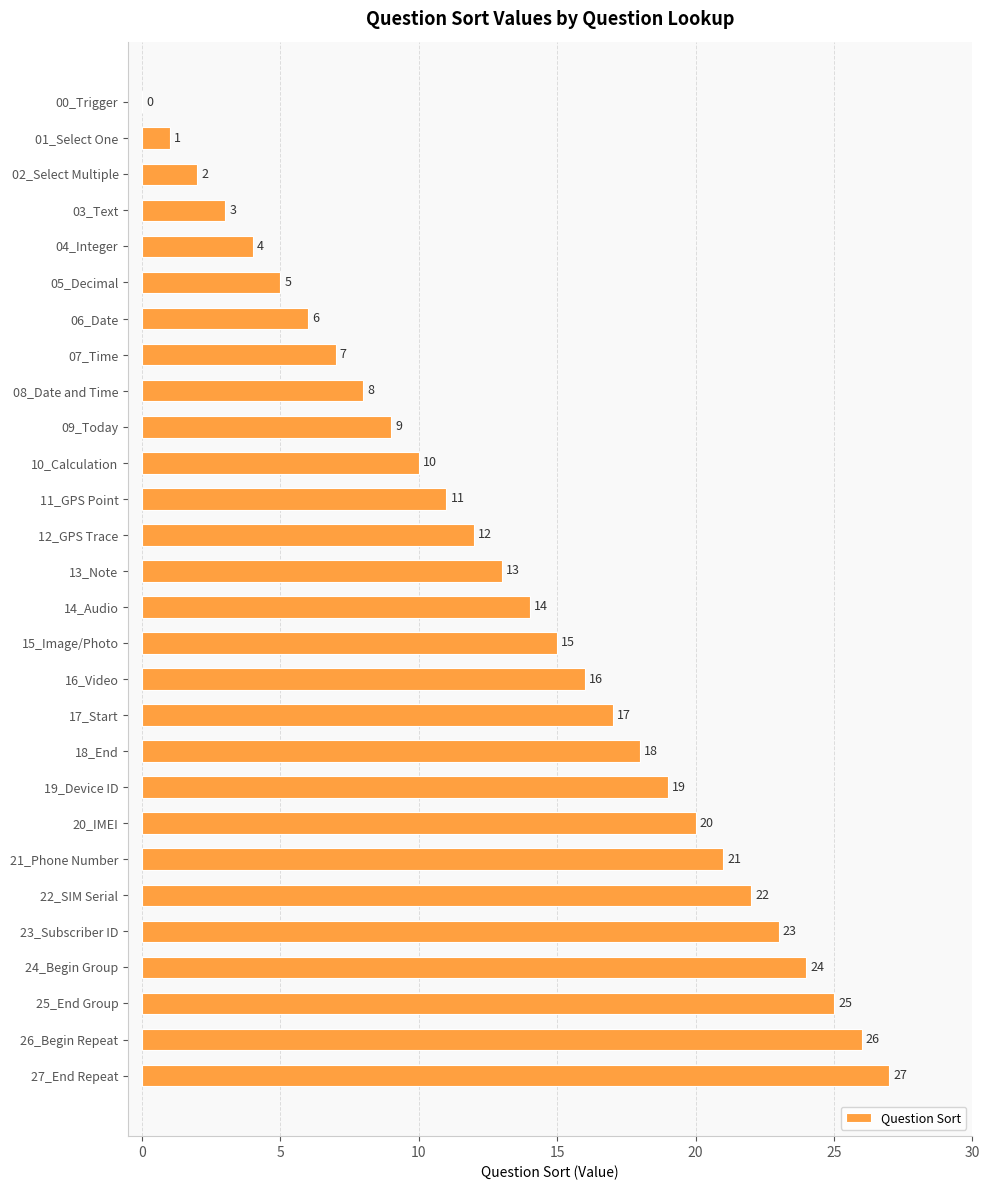

Where is the data nearest to the value 13?

13_Note